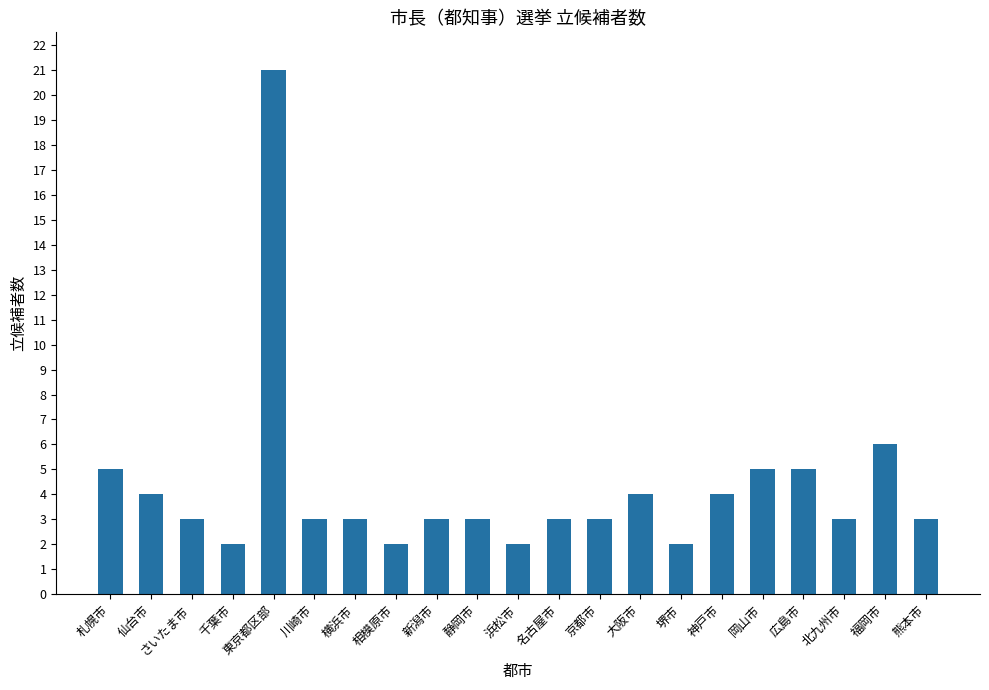

What is the value of the 16th bar from the left?

4